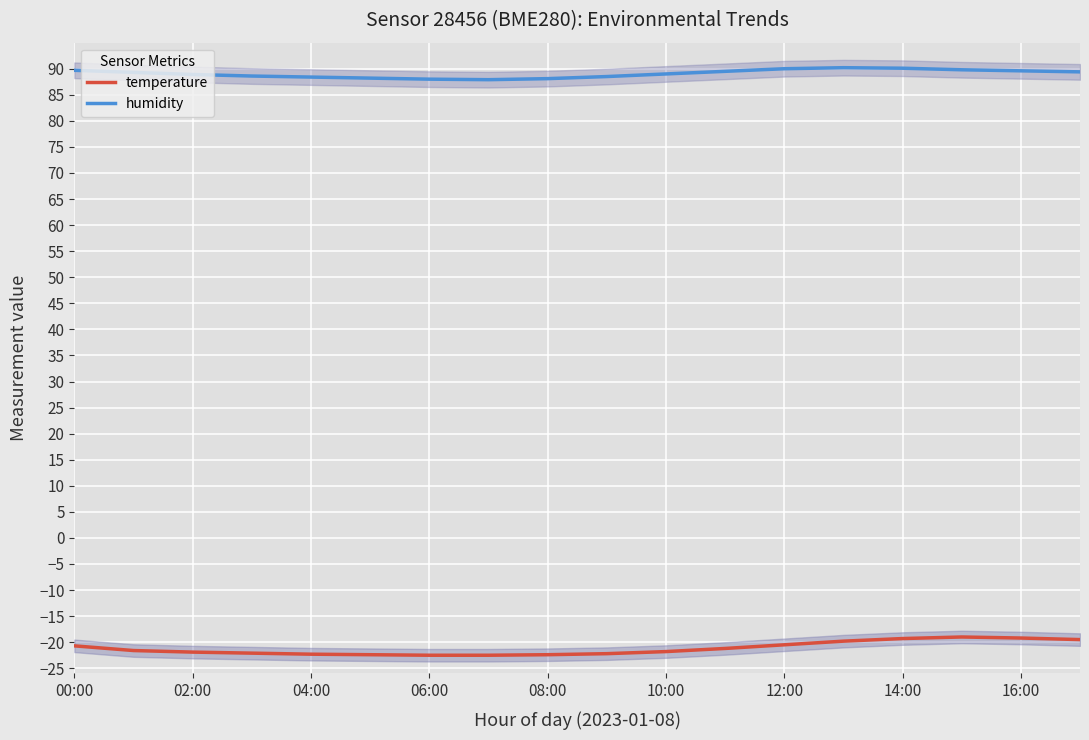

What is the greatest value displayed?

90.2